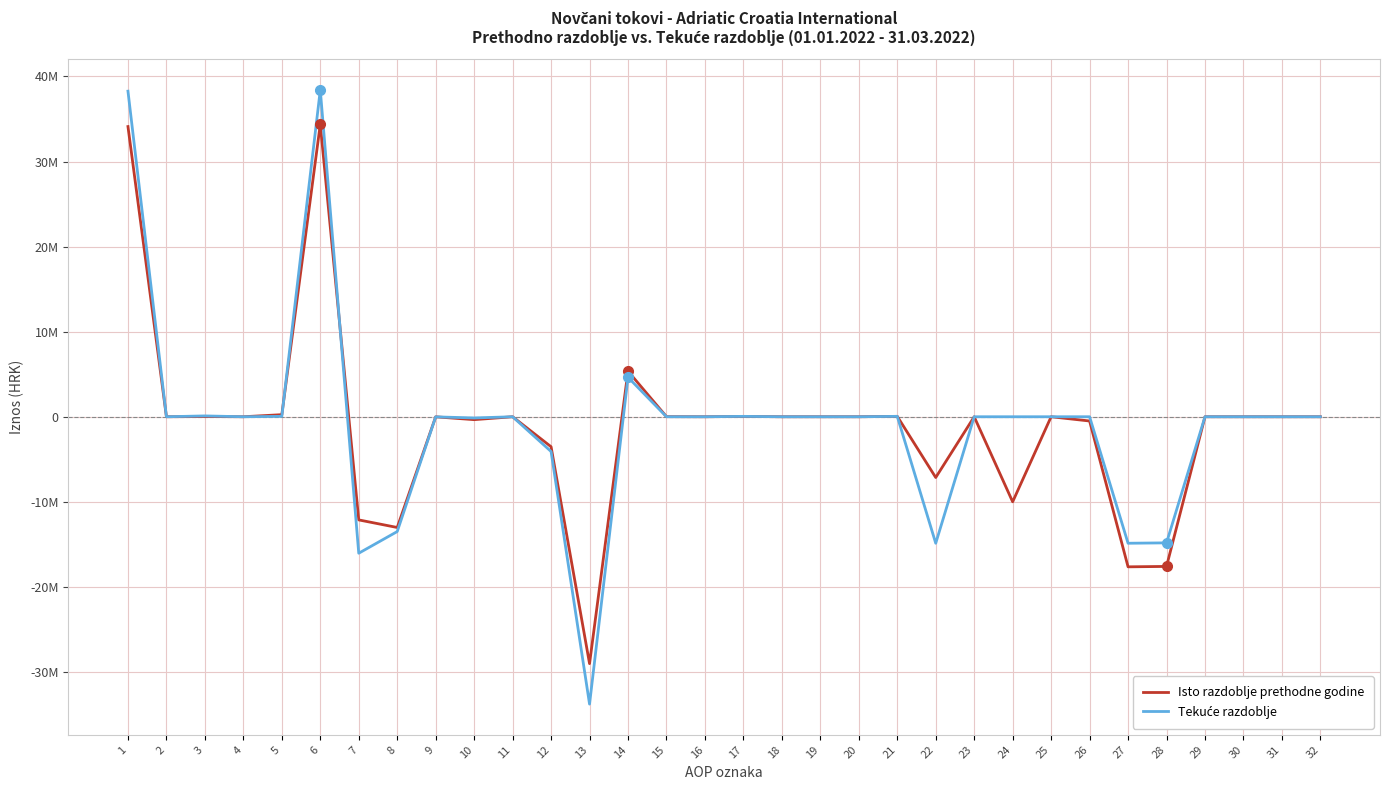

Is it true that Isto razdoblje prethodne godine equals 11108.0 at 15?

True